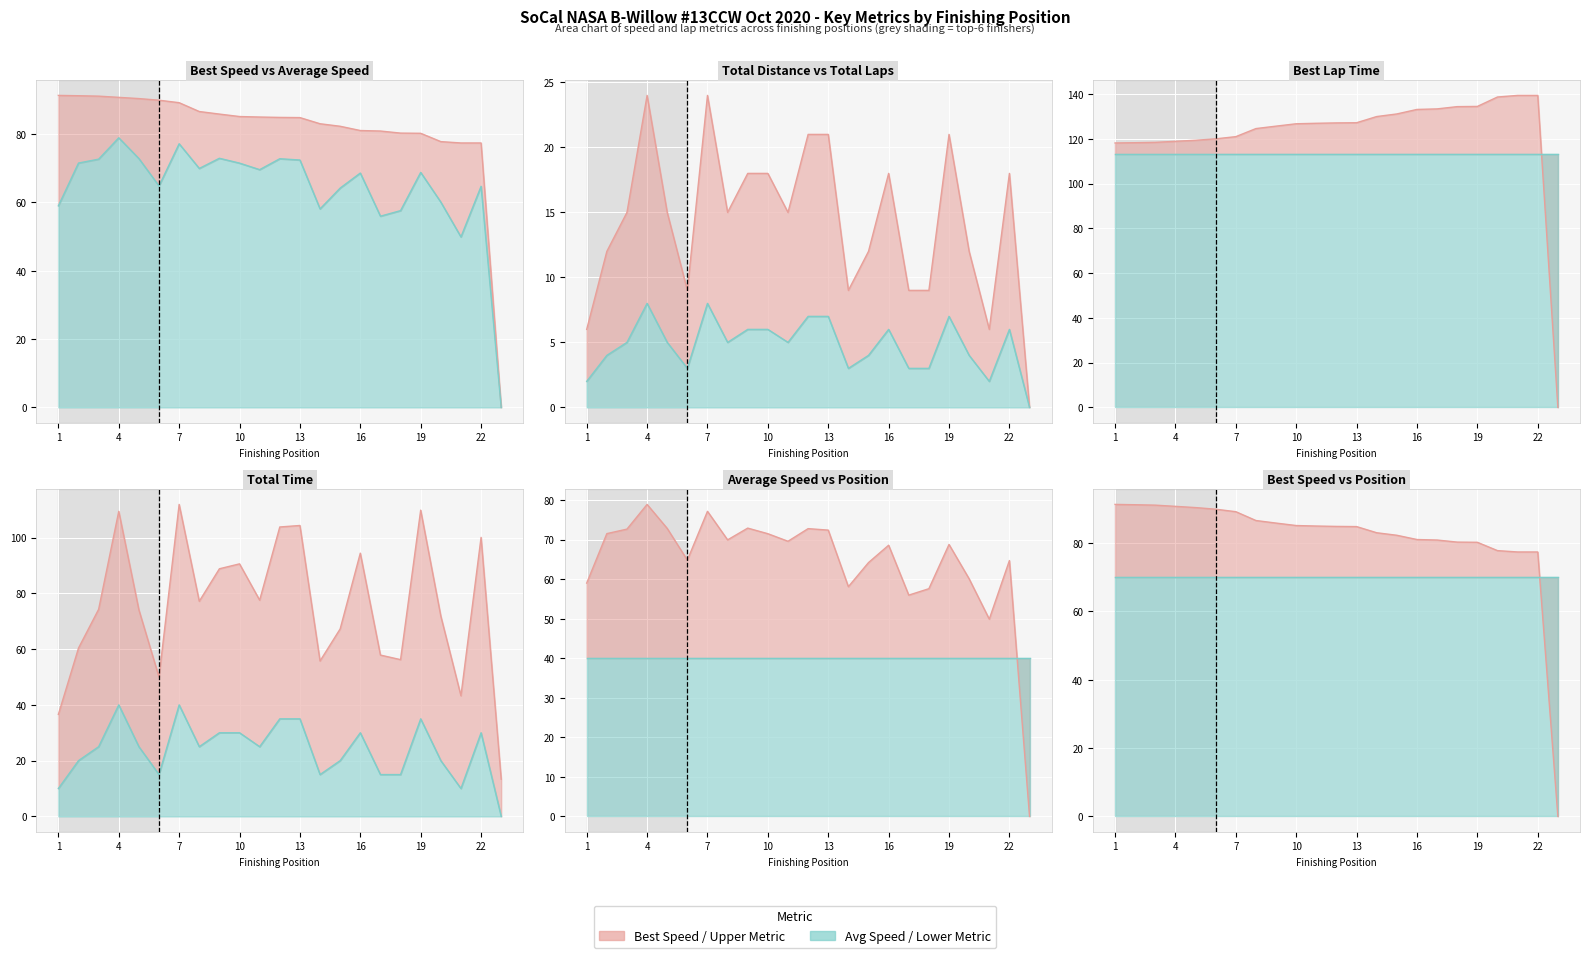

True or false: Total Time and Total Laps intersect in this chart.

False